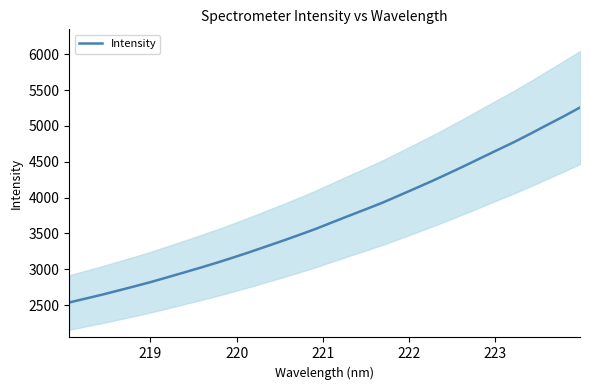

Reading left to right, what are all the values shown in this chart?

2536.7	2591.5	2645.9	2705.1	2764.1	2825.5	2891.3	2958.0	3025.6	3095.2	3168.7	3244.2	3323.5	3402.2	3484.3	3568.5	3659.8	3749.9	3838.9	3929.5	4029.0	4129.3	4230.8	4336.6	4444.8	4556.1	4666.7	4776.4	4893.6	5014.5	5133.8	5258.2